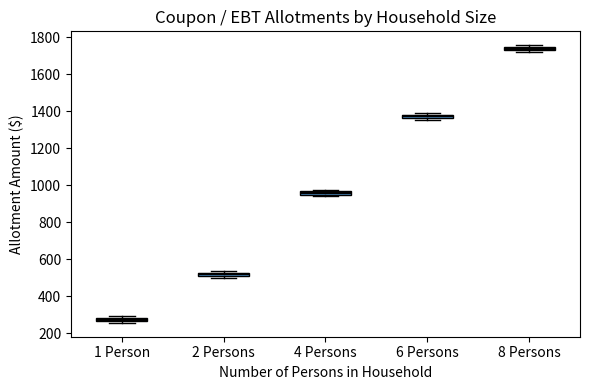

Which box's median line is the highest?

8 Persons